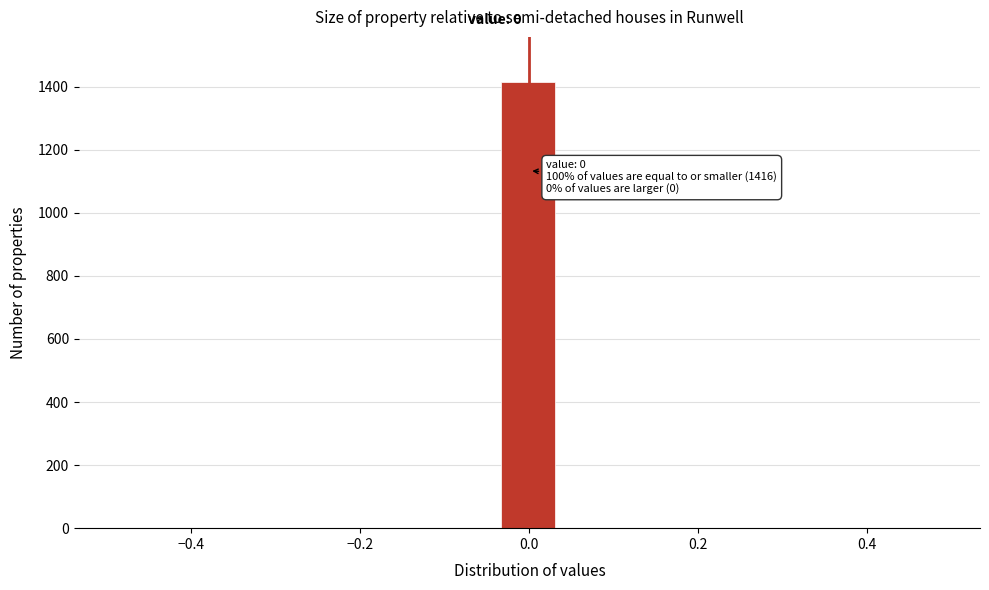

Read against the x-axis, roughly where is the centre of the tallest bar?

0.00